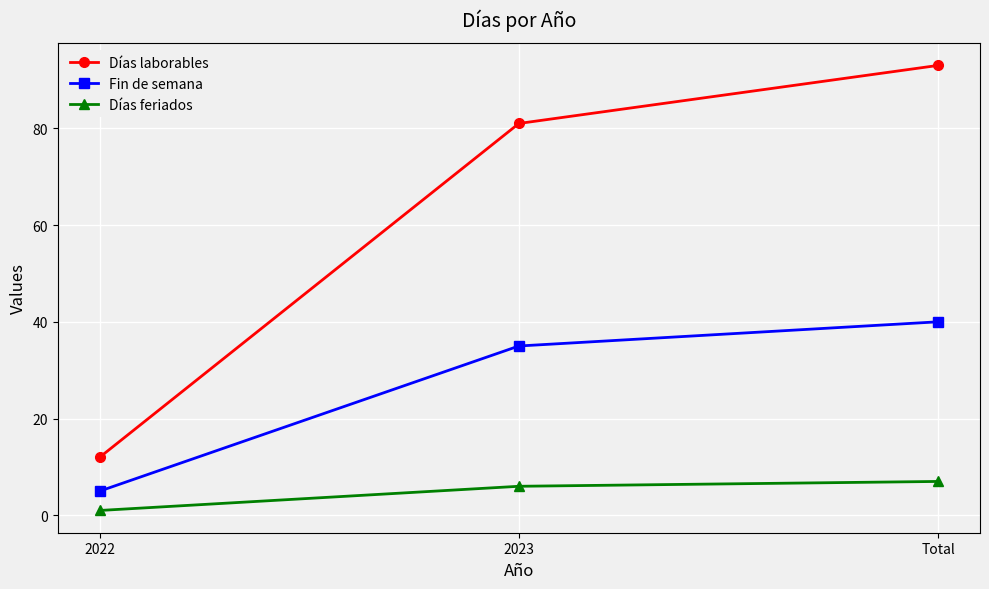

Which series has the largest range (max minus min)?

Días laborables